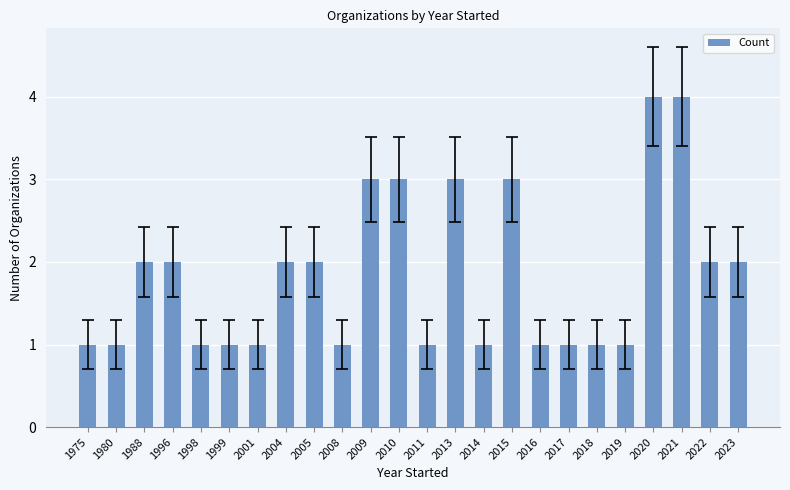

Count the values in the range 1 to 3.

22